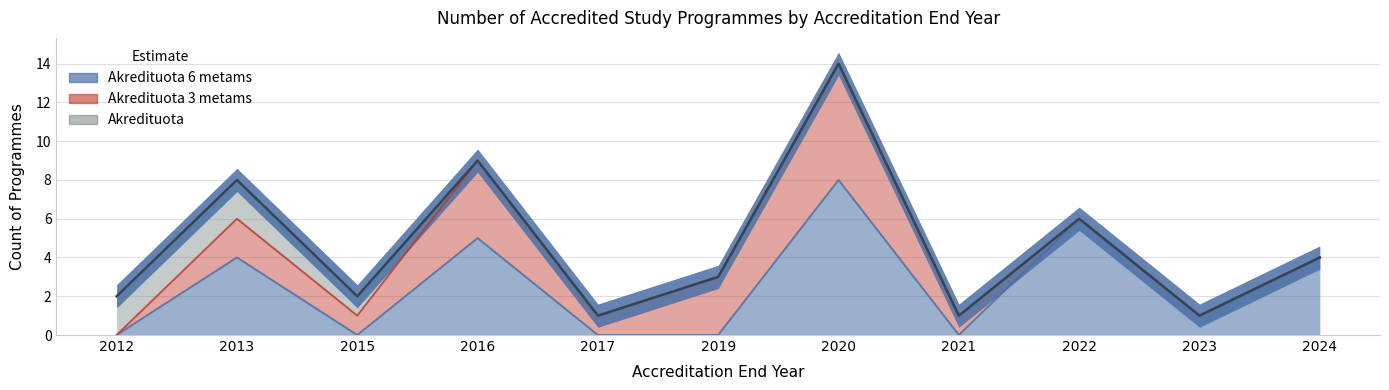

Between 2012 and 2022, which is larger?

2022